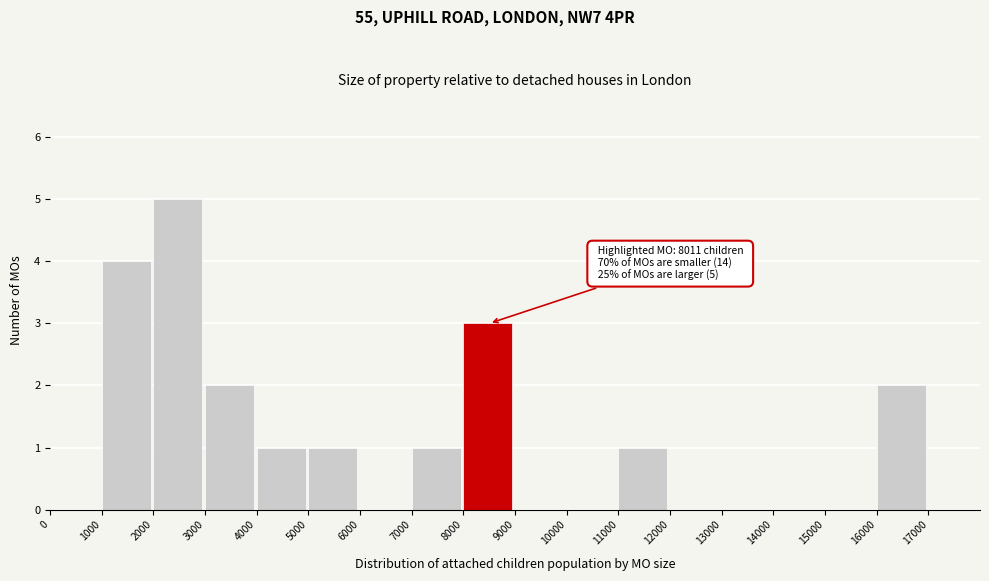

Which range on the x-axis has the tallest bar?

2000 to 3000